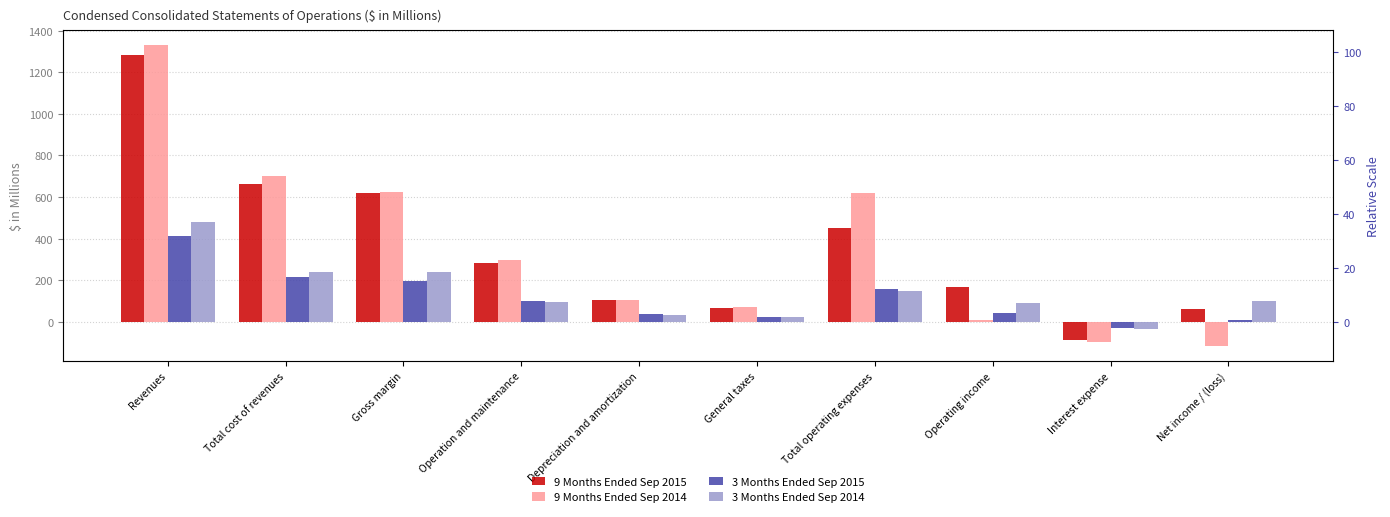

What is the label of the 8th bar from the right?

Gross margin